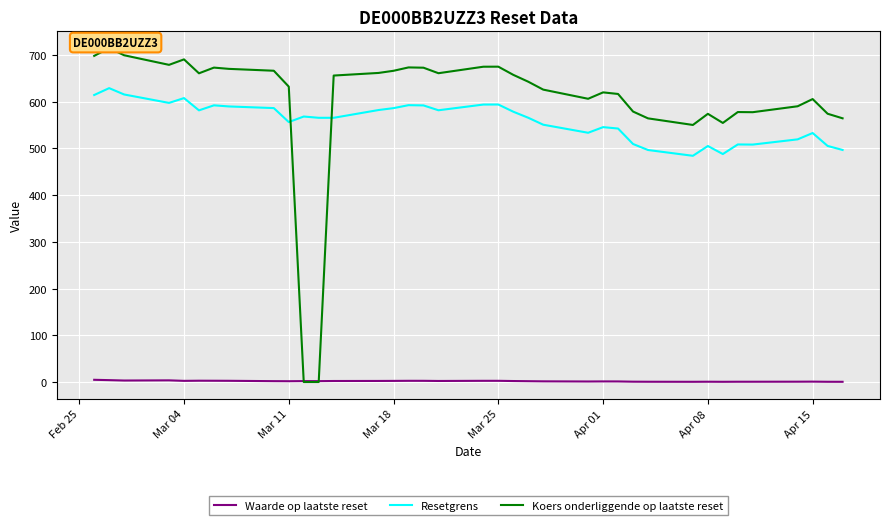

What is the sum of all Waarde op laatste reset values?

68.8